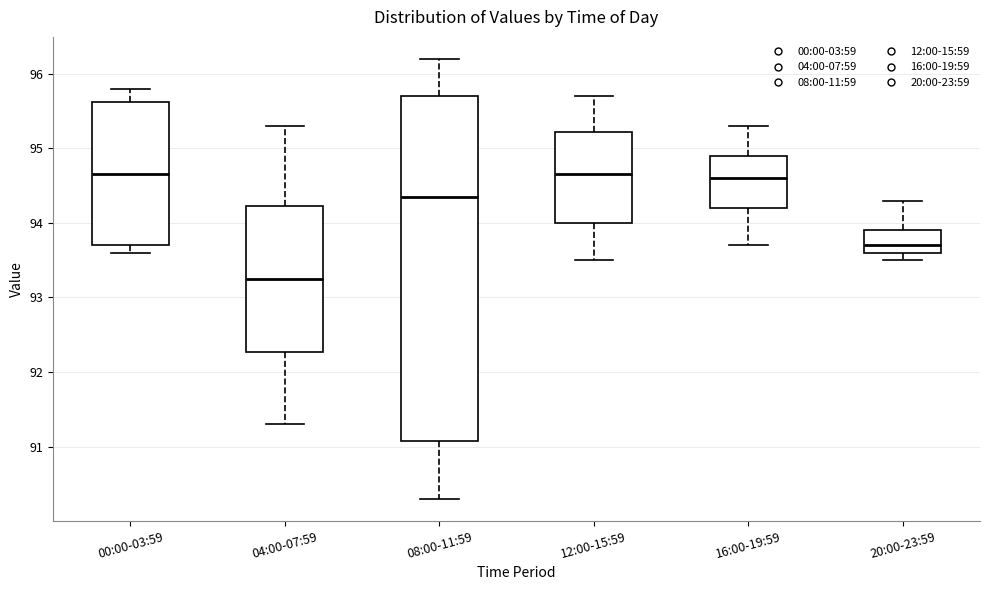

Comparing the boxes themselves (not the whiskers), which one is the tallest?

08:00-11:59